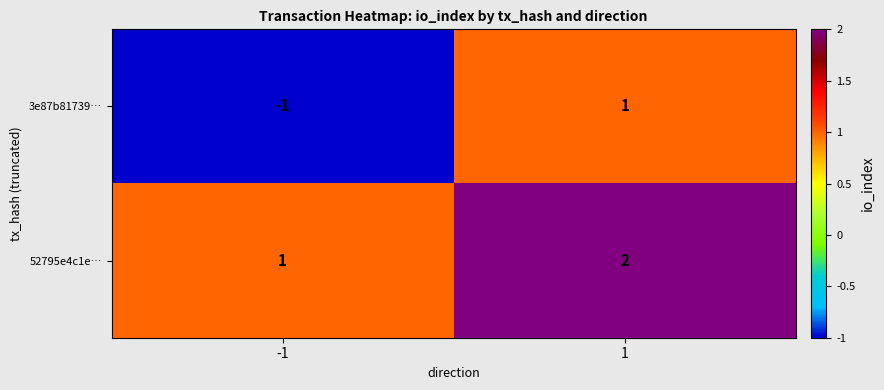

What is the sum of all 52795e4c1e… values?

3